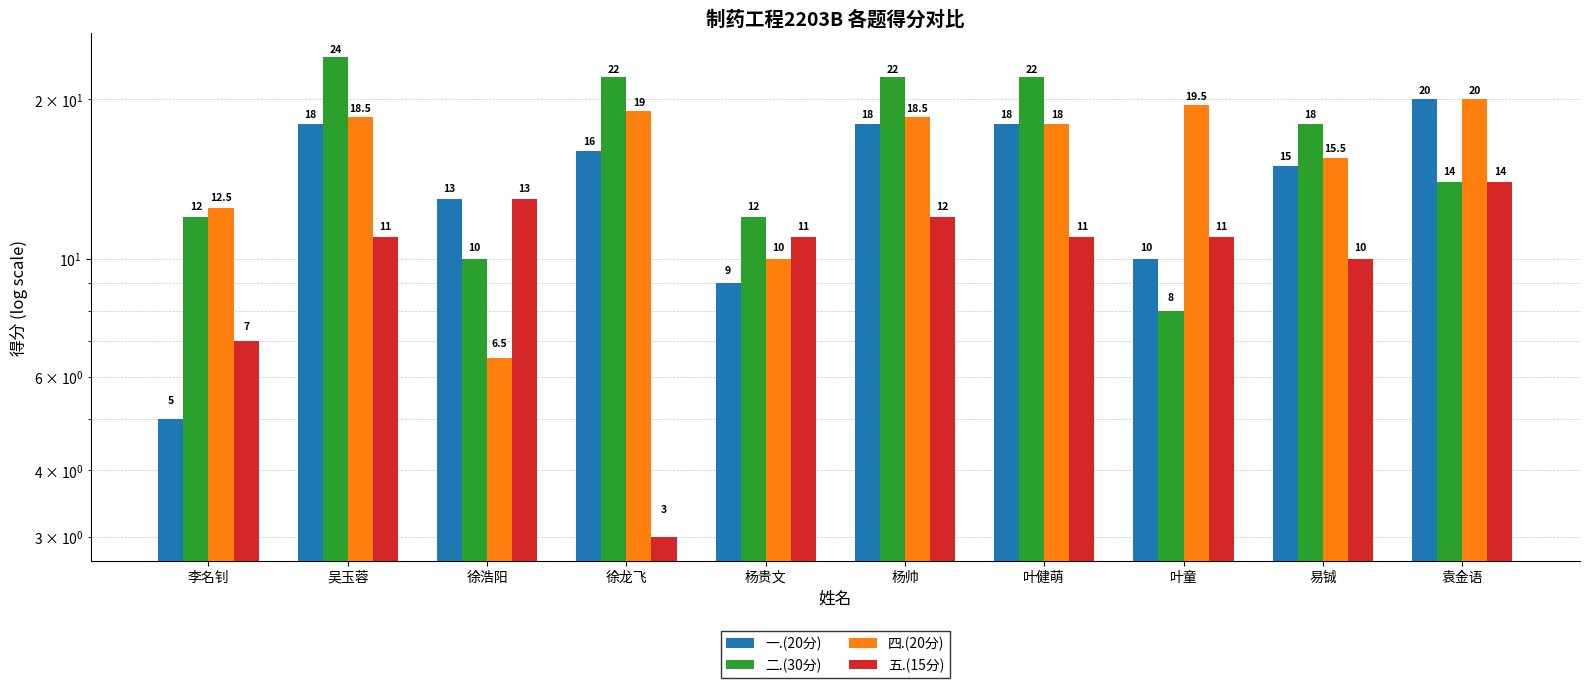

What is the smallest value displayed?

3.0